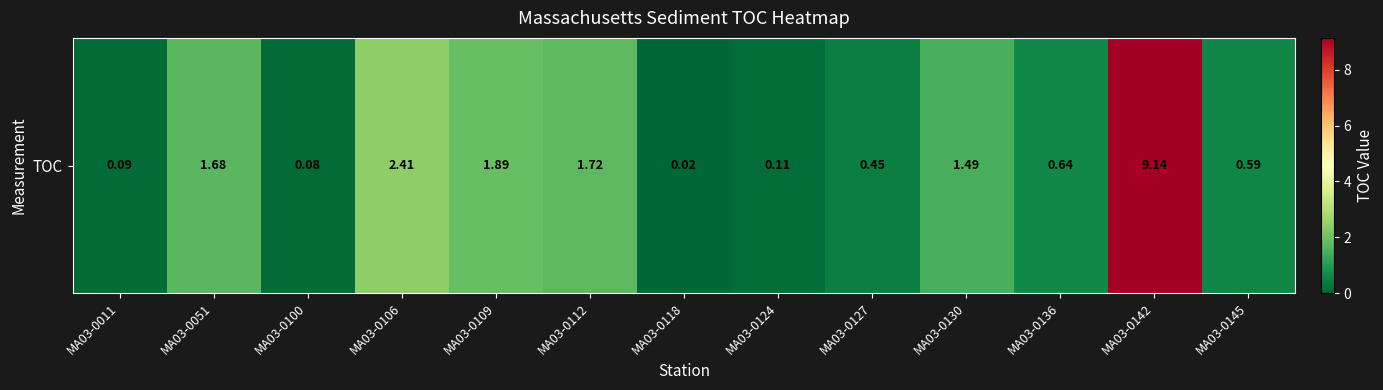

What is the change in value from MA03-0106 to MA03-0118?

-2.4